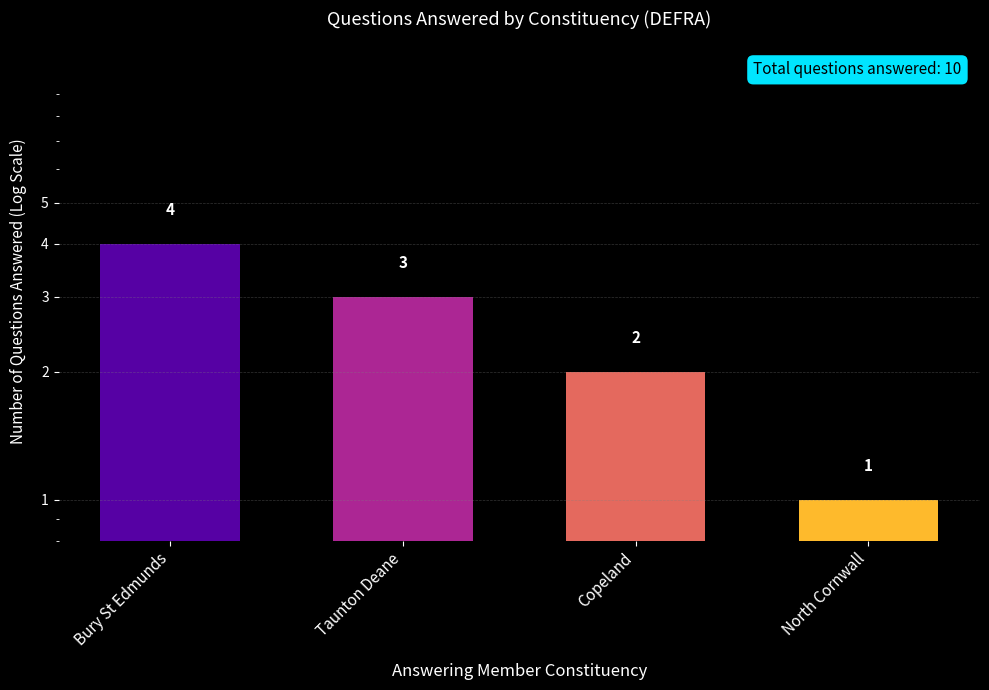

List the labels in order of value, smallest first.

North Cornwall, Copeland, Taunton Deane, Bury St Edmunds